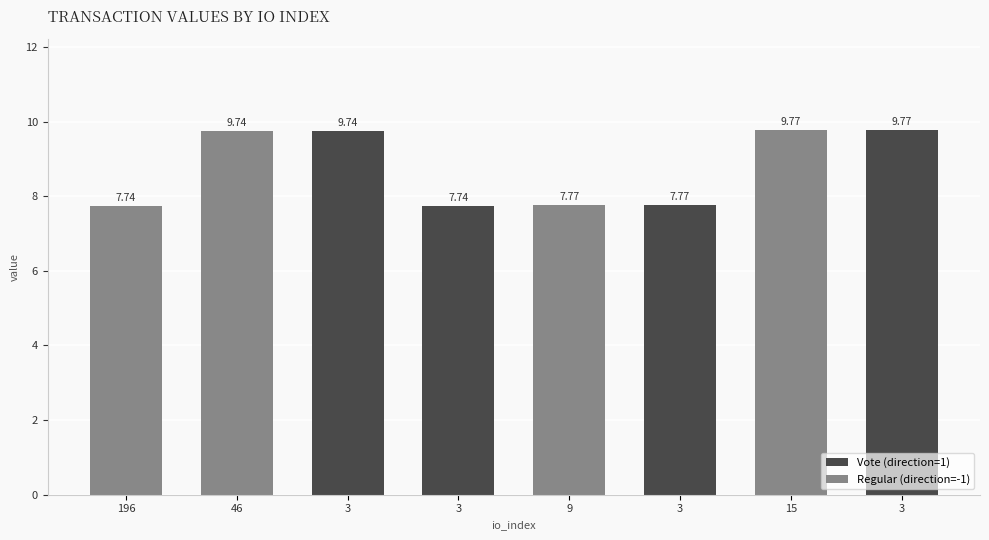

What value does the data have at 46?

9.7